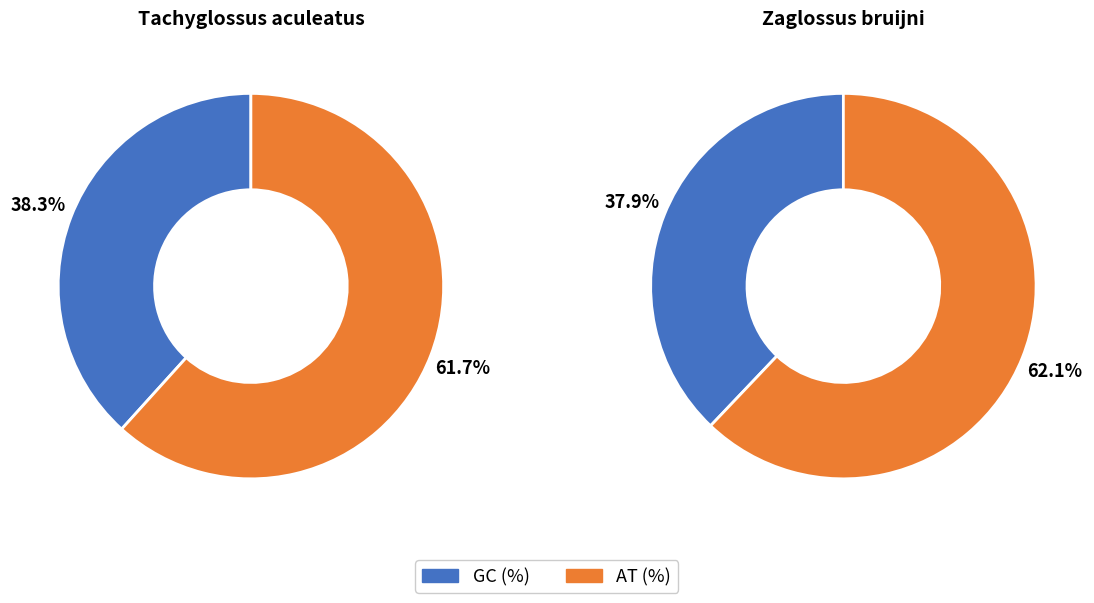

Is there a majority slice in this chart?

Yes